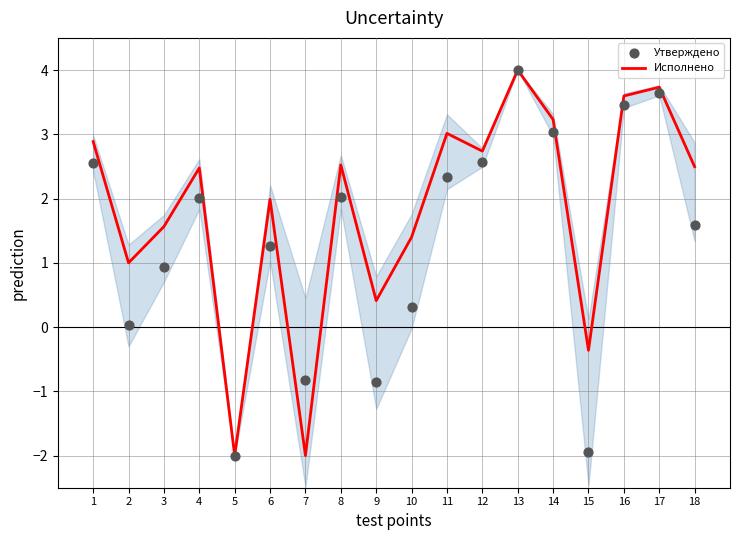

Is the value of Исполнено at 1 greater than the value of Утверждено at 6?

Yes